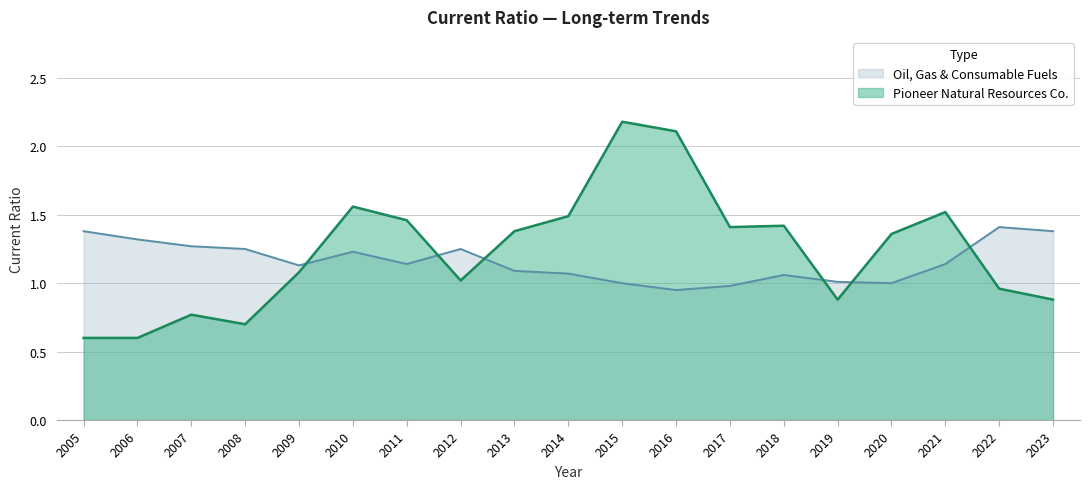

What are all the series names shown in the legend?

Oil, Gas & Consumable Fuels, Pioneer Natural Resources Co.